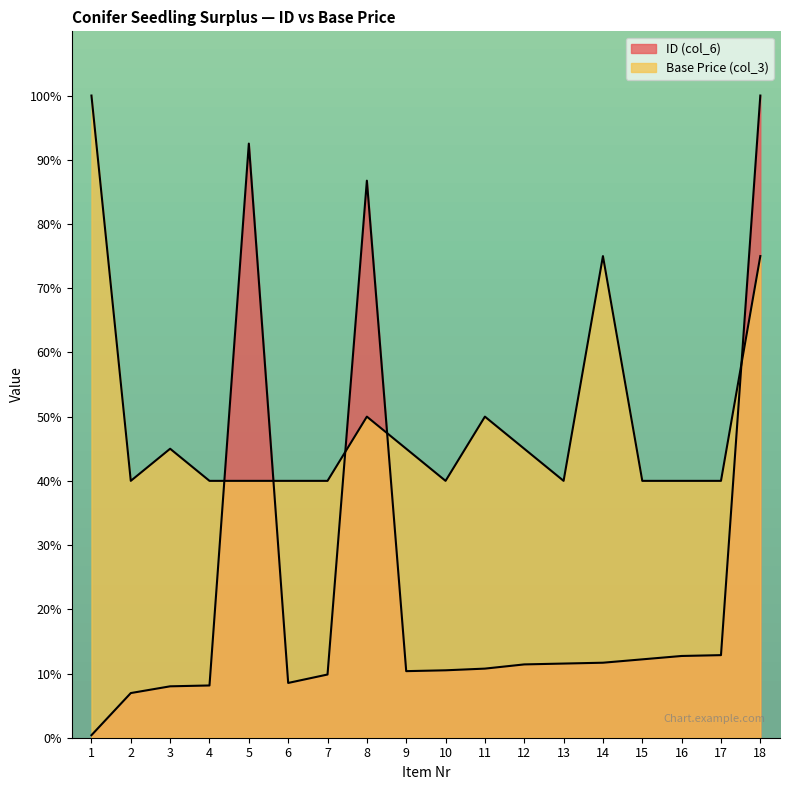

How many interior local valleys does the Base Price (col_3) series have?

3